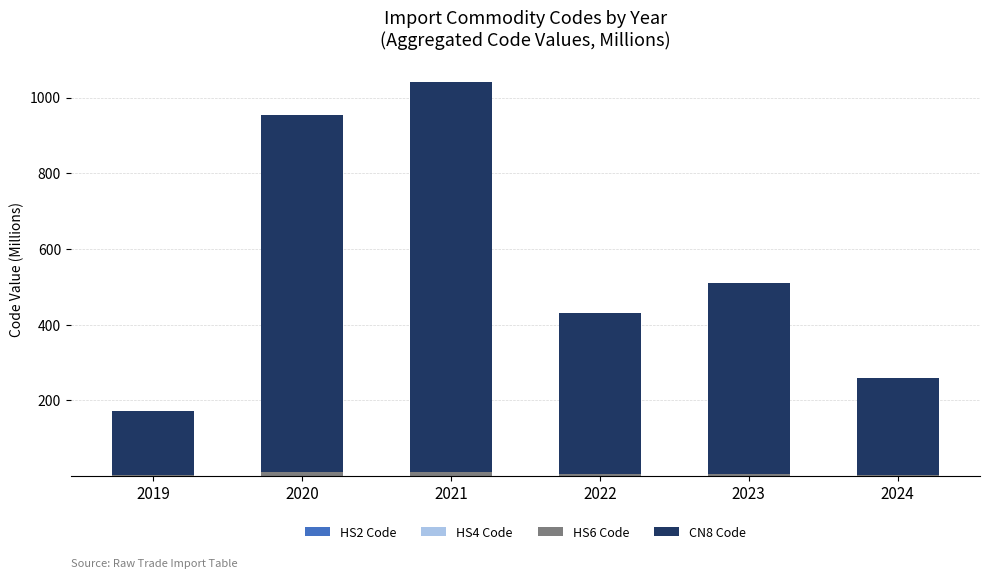

At which category is the sum across all series the highest?

2021